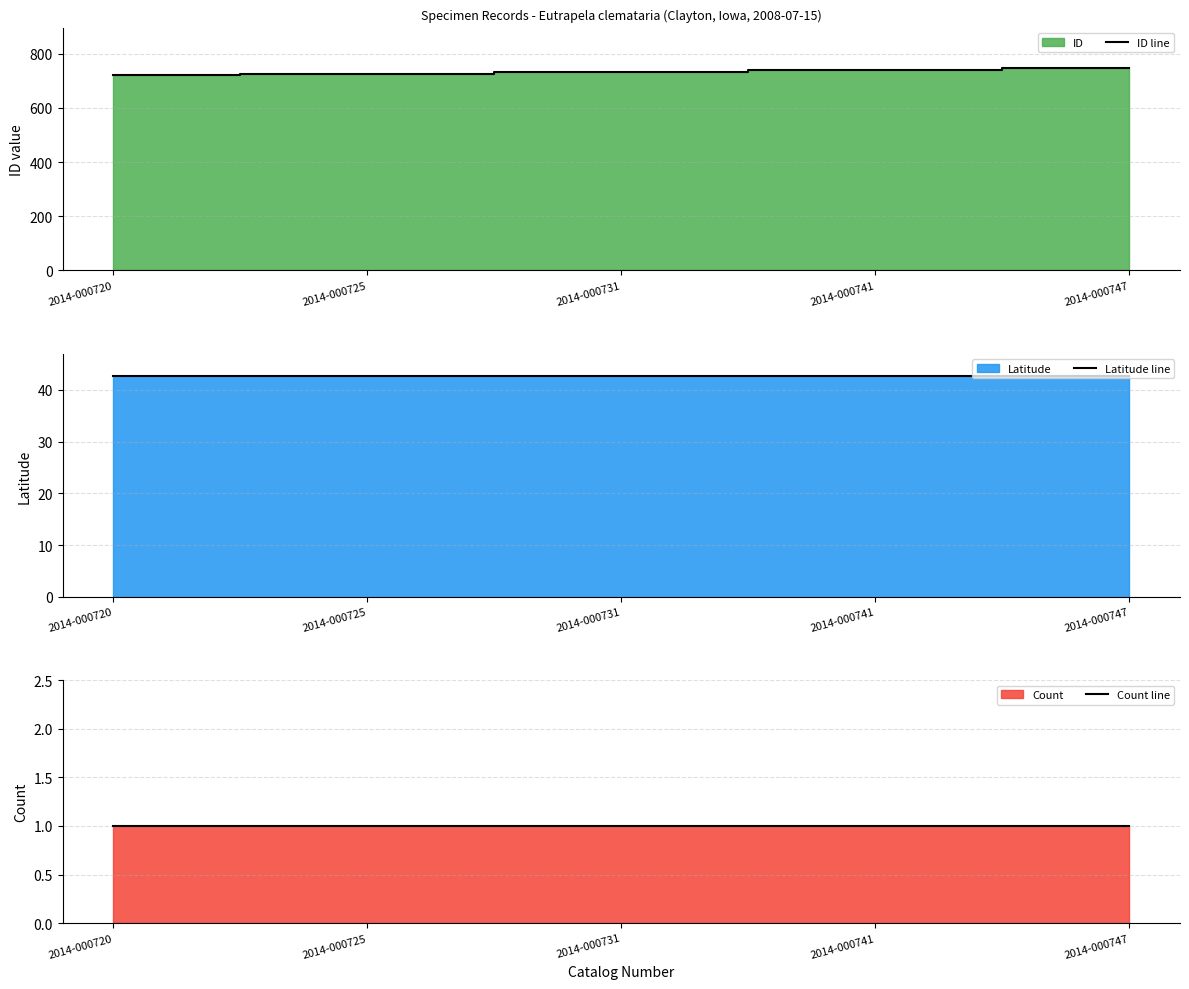

Rank the series at 2014-000741 from highest to lowest value.

ID line, Latitude line, Count line